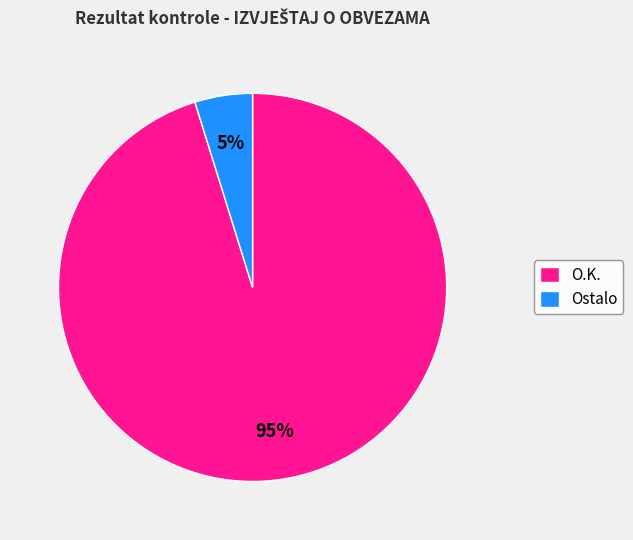

To the nearest percent, what is the average slice percentage?

50%